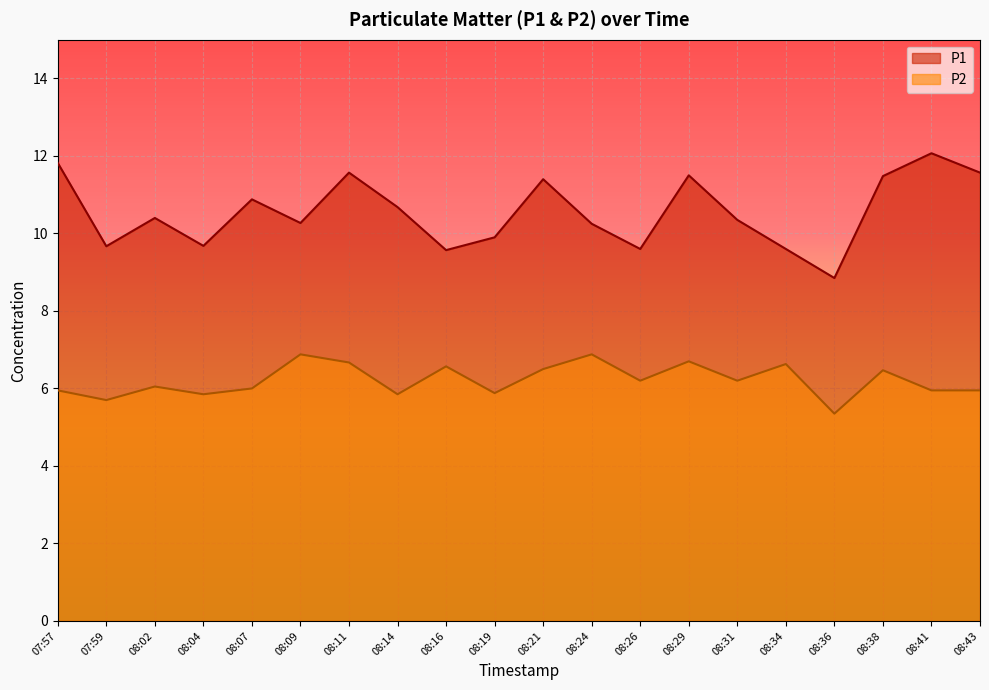

Rank the series by their average value, from highest to lowest.

P1, P2